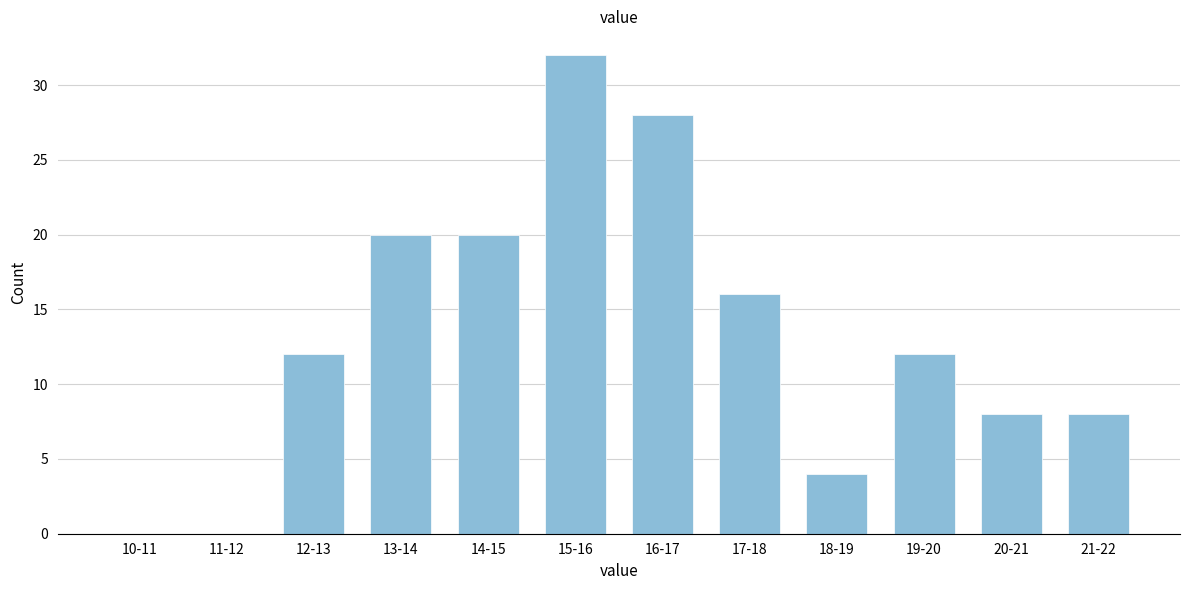

Reading right to left, what are all the values shown in this chart?

21-22=8	20-21=8	19-20=12	18-19=4	17-18=16	16-17=28	15-16=32	14-15=20	13-14=20	12-13=12	11-12=0	10-11=0